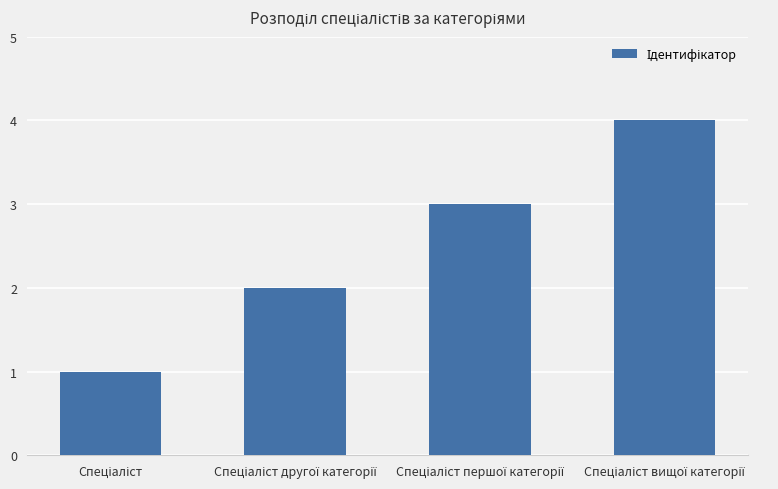

How many values are below 3?

2